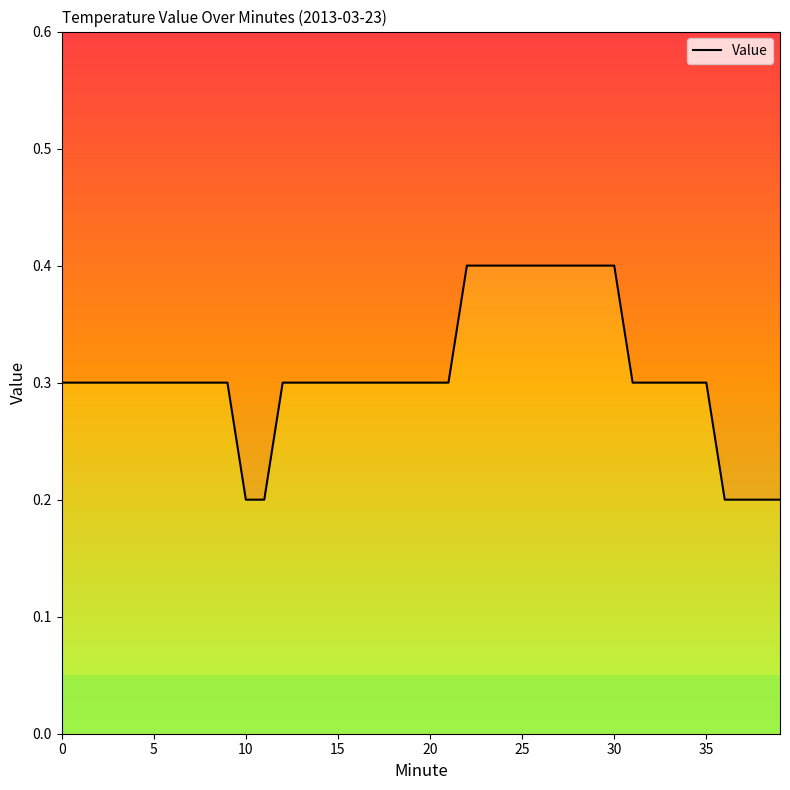

What is the value of the 20th point from the left?

0.3